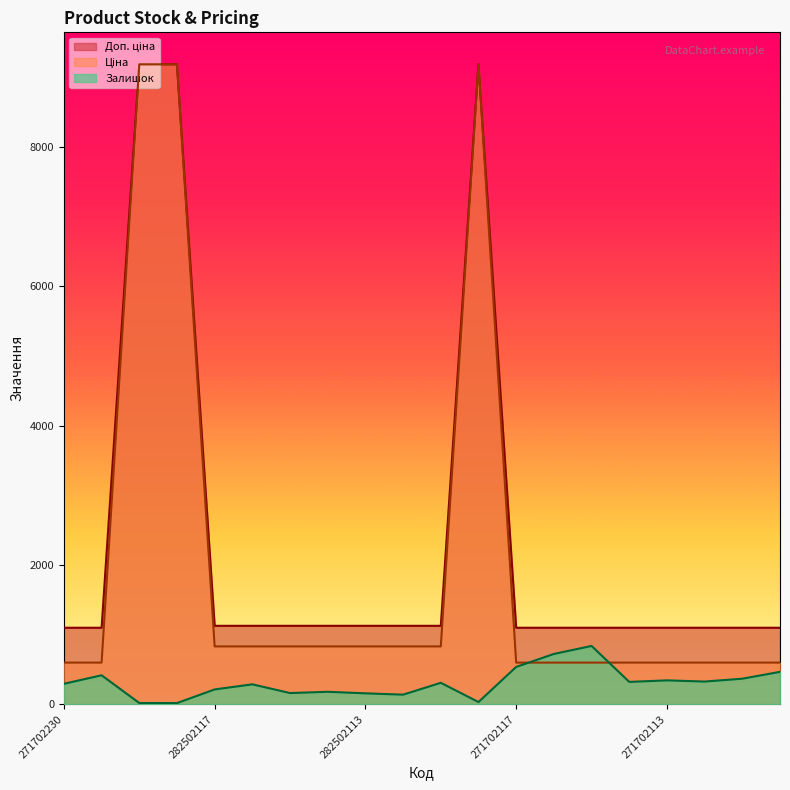

What are all the series names shown in the legend?

Залишок, Ціна, Доп. ціна